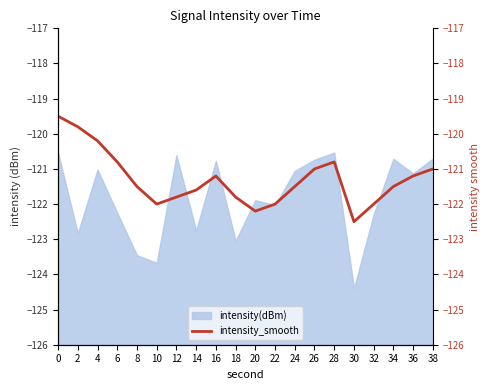

What is the value of the 1st point from the left?

-119.5